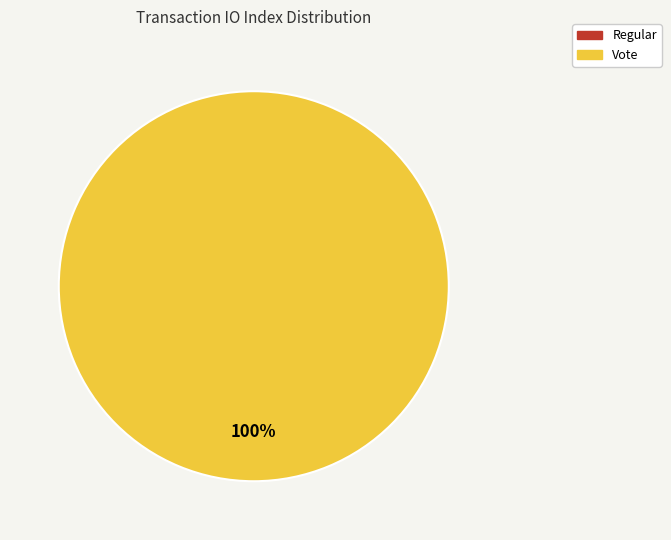

Which slice is the smallest?

Regular